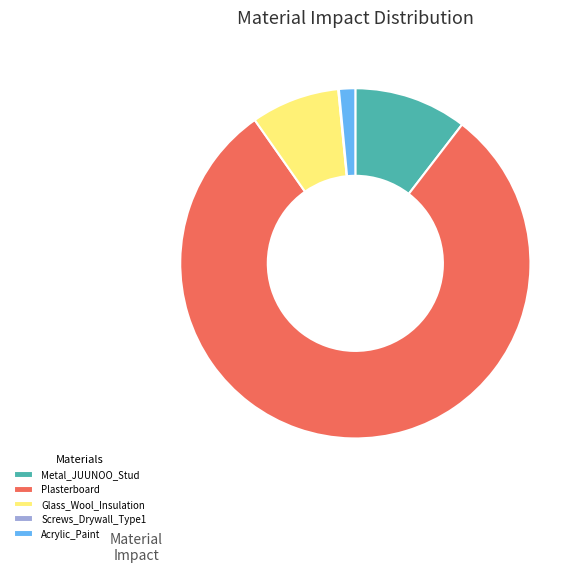

Is the sum of Plasterboard and Acrylic_Paint greater than half?

Yes